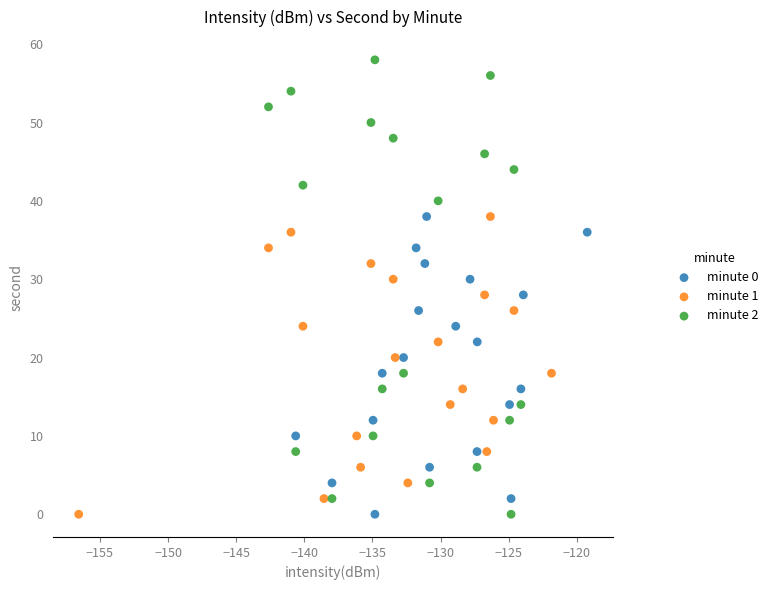

Which series contains the highest Y value?

minute 2